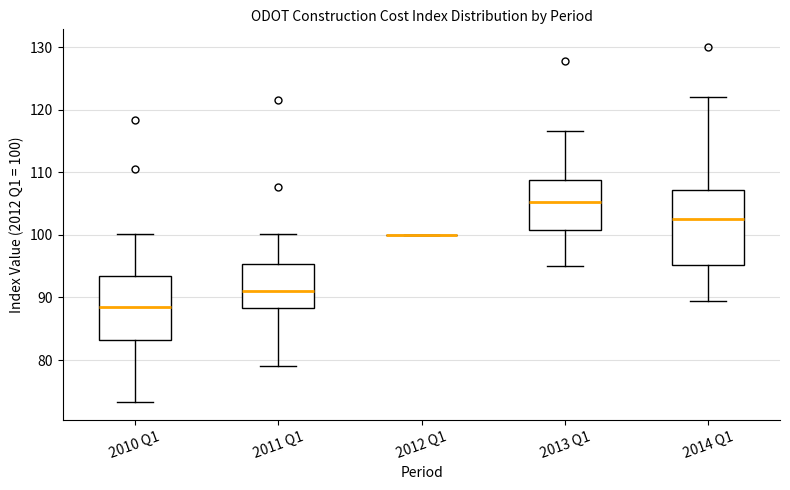

Where does the median line of the box for 2013 Q1 sit on the y-axis? The values are not printed on the chart, so give them approximately, as read against the axis.

105